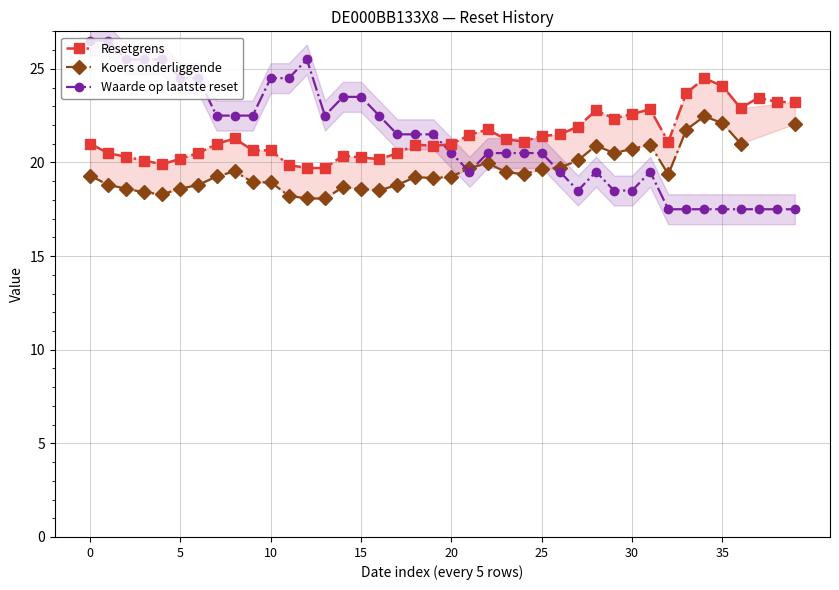

What is the label of the 30th point from the left?

29